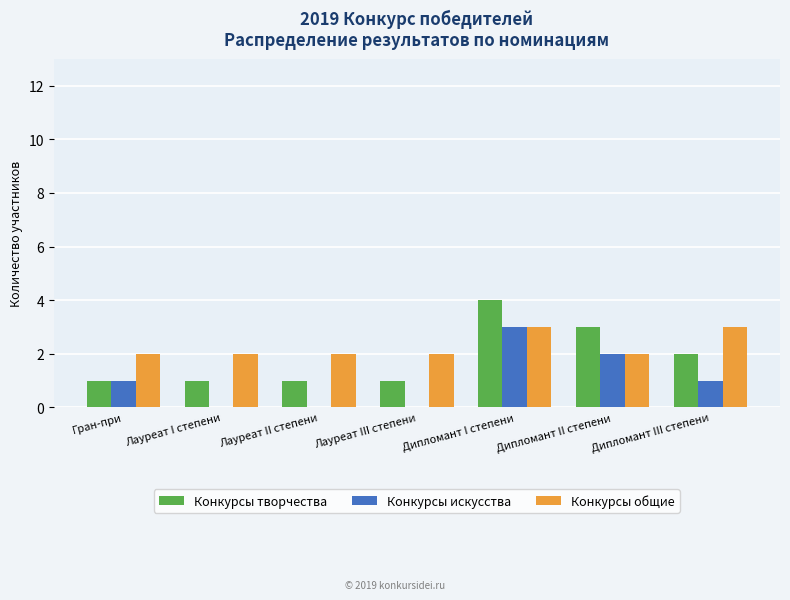

What is the spread (max minus min) of values at Дипломант III степени?

2